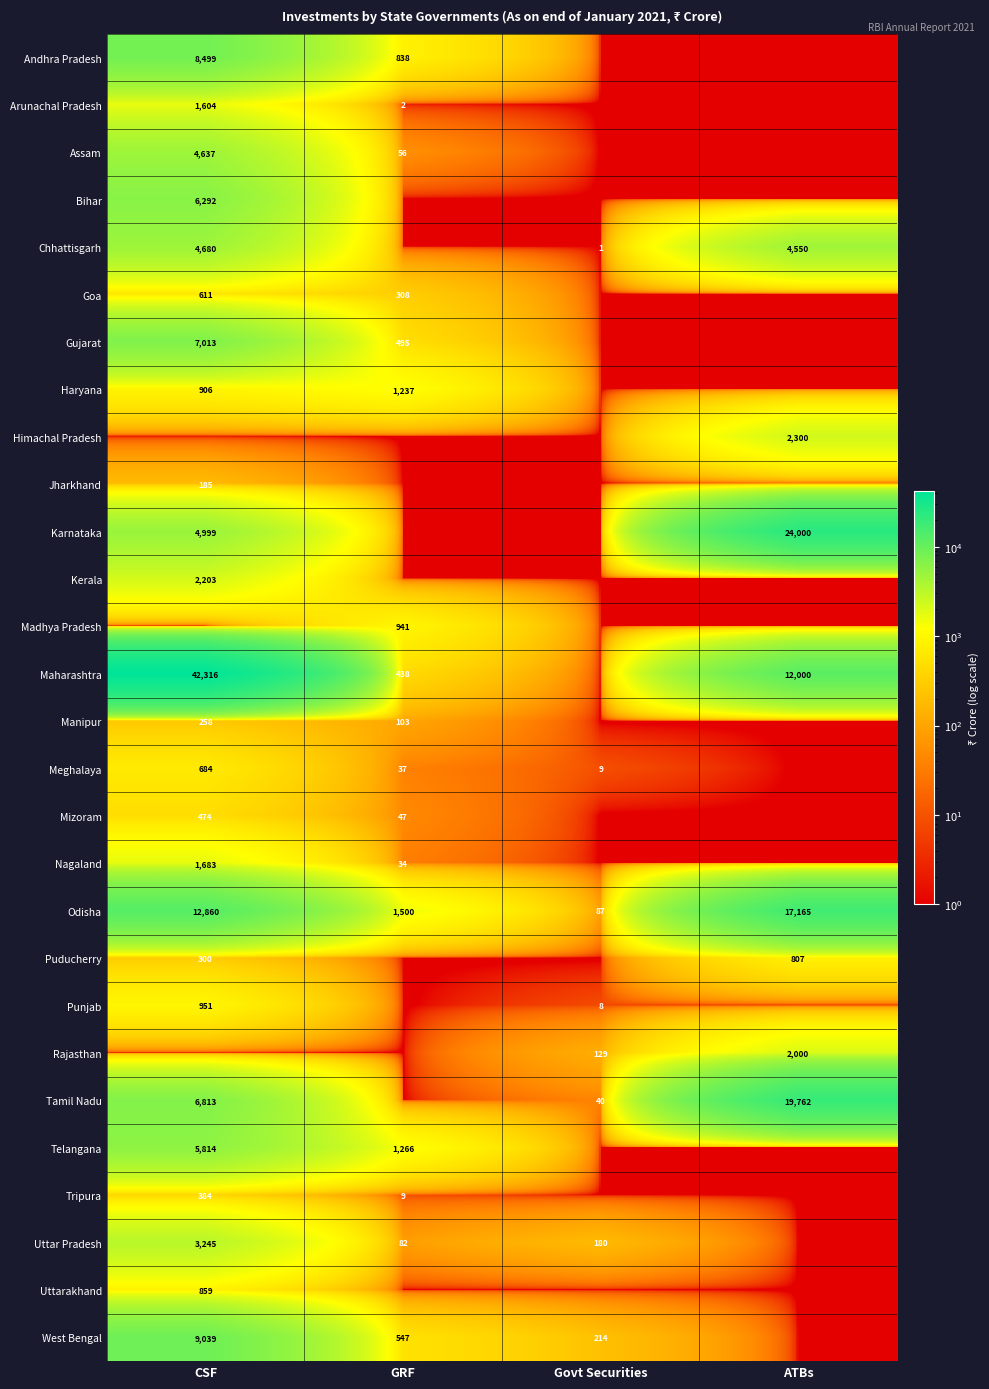

True or false: Odisha has a value of 154.8 at Govt Securities.

False